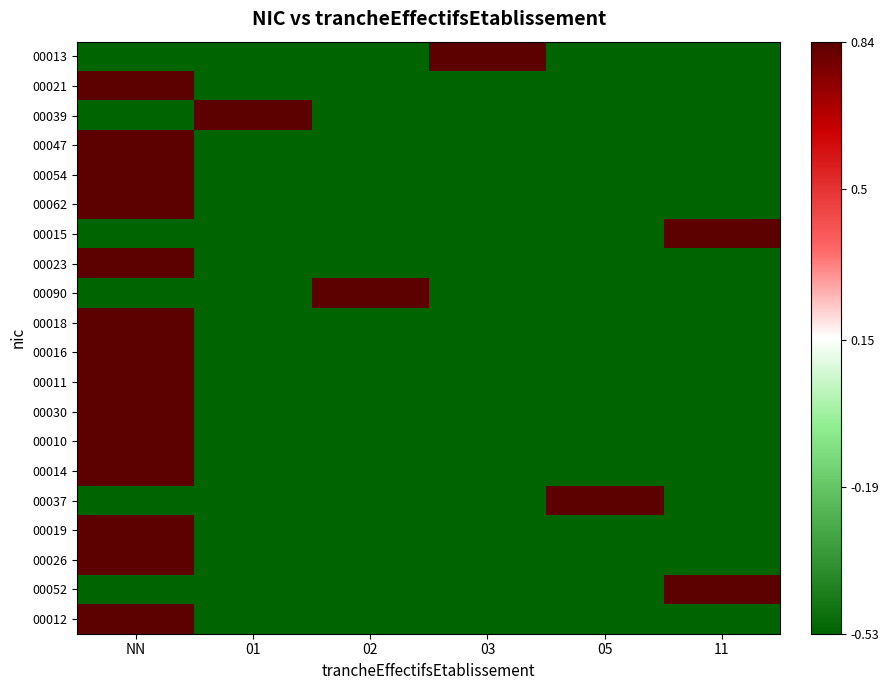

Count the number of data series in this chart.

20